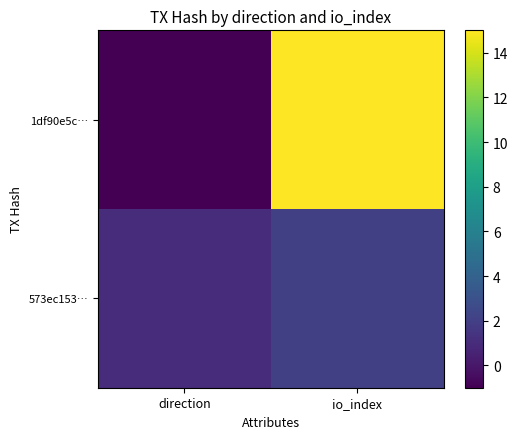

How many categories are shown in the chart?

2